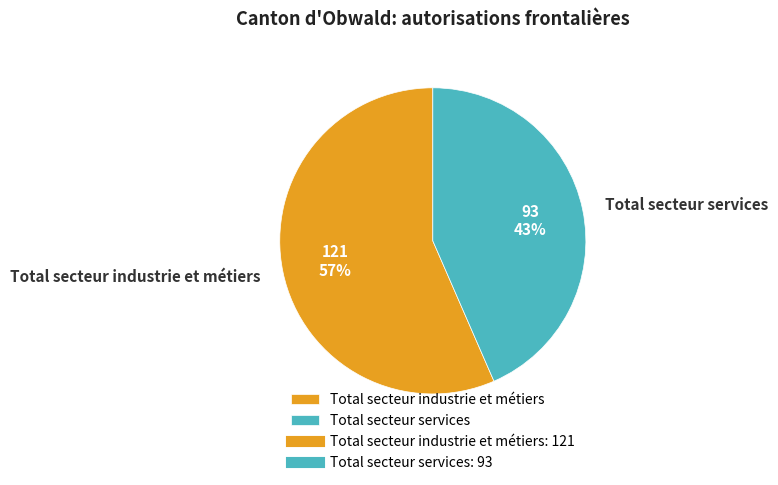

To the nearest percent, what is the average slice percentage?

50%